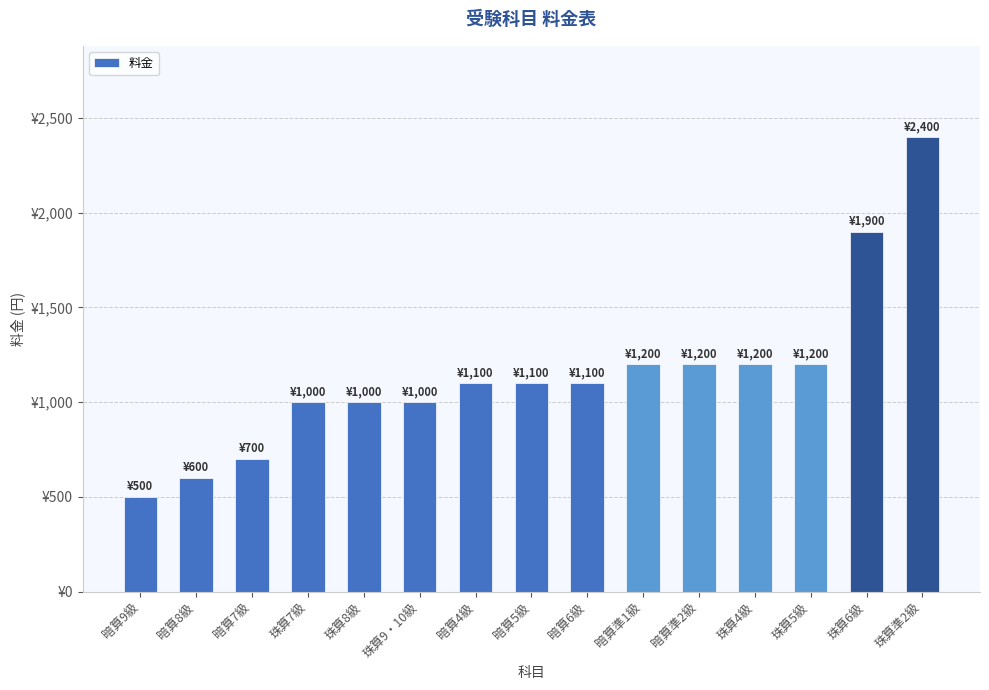

What is the label of the 11th bar from the right?

珠算8級